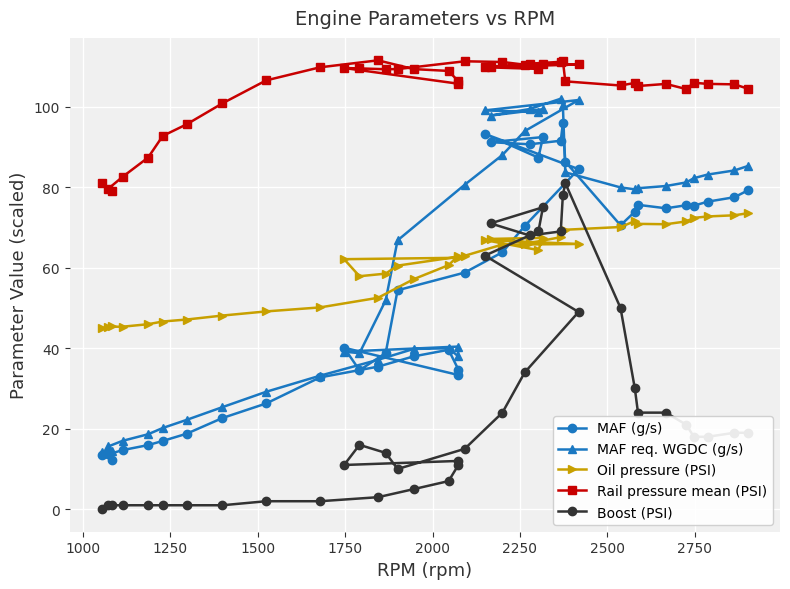

How many lines are shown in the chart?

5